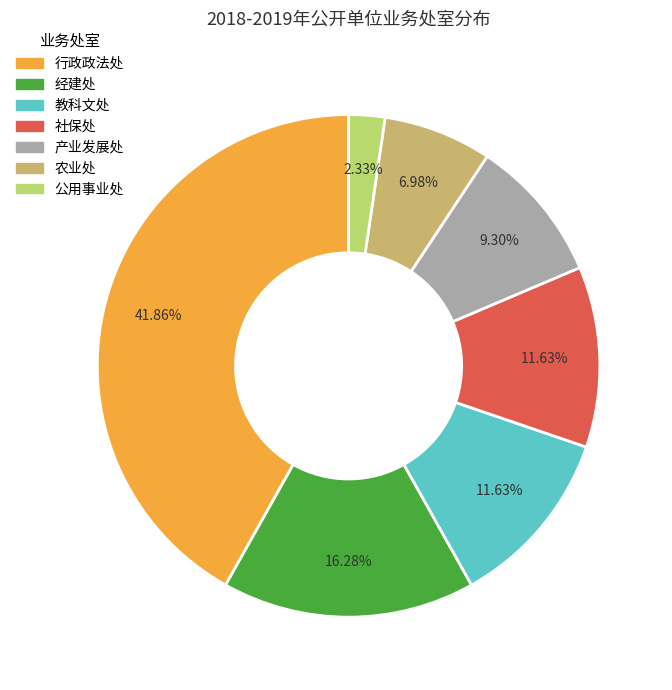

Is there any slice that represents more than half of the pie?

No